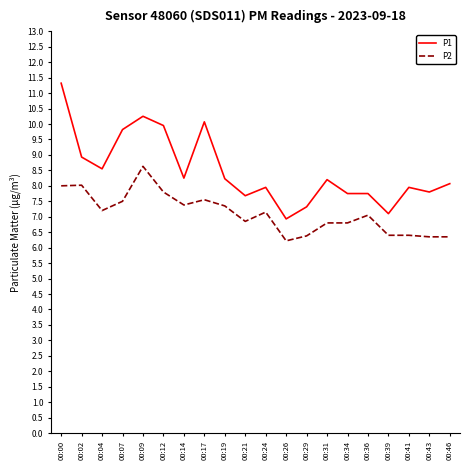

List the series in order of their overall mean, lowest first.

P2, P1